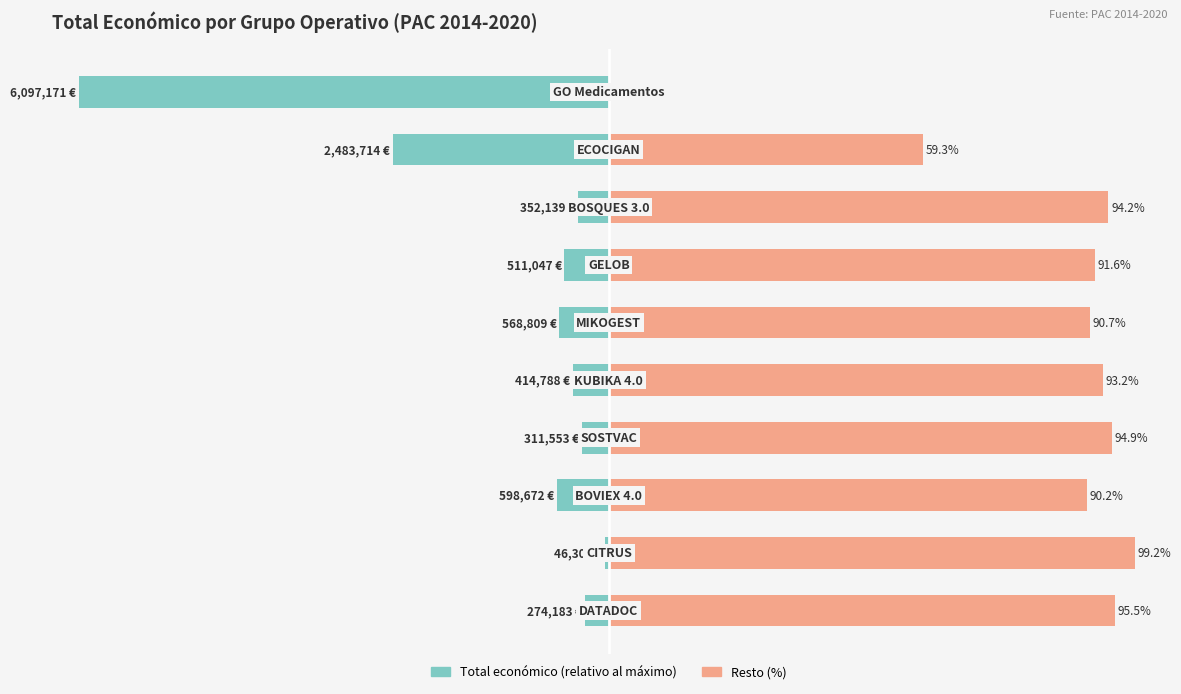

What is the smallest value displayed?

-100.0